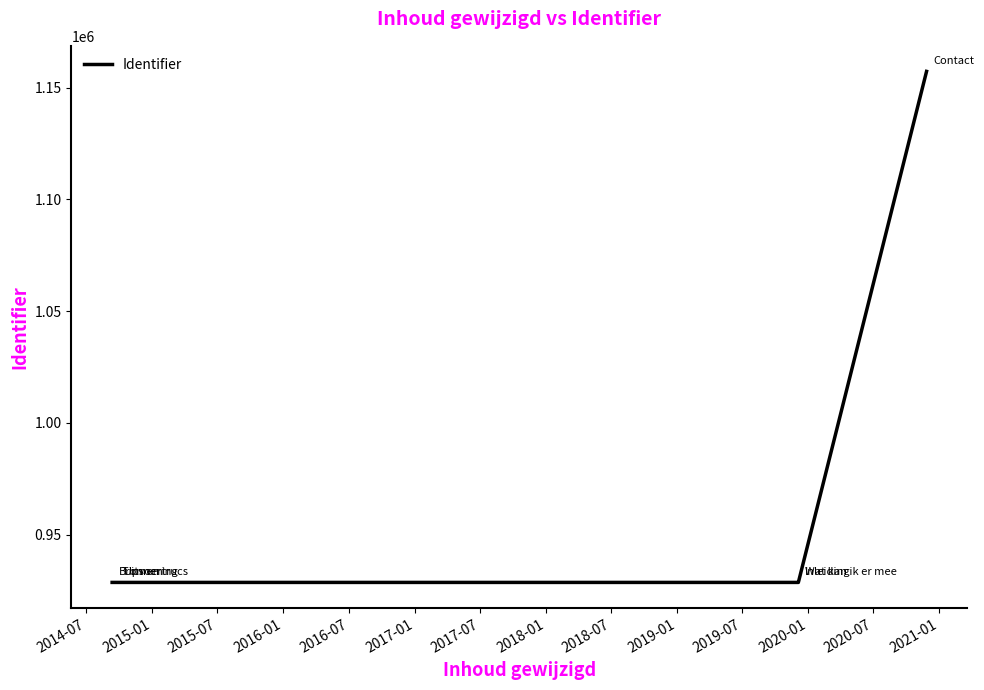

What is the ratio of the value at 2014-07 to the value at 2015-07?

1.0